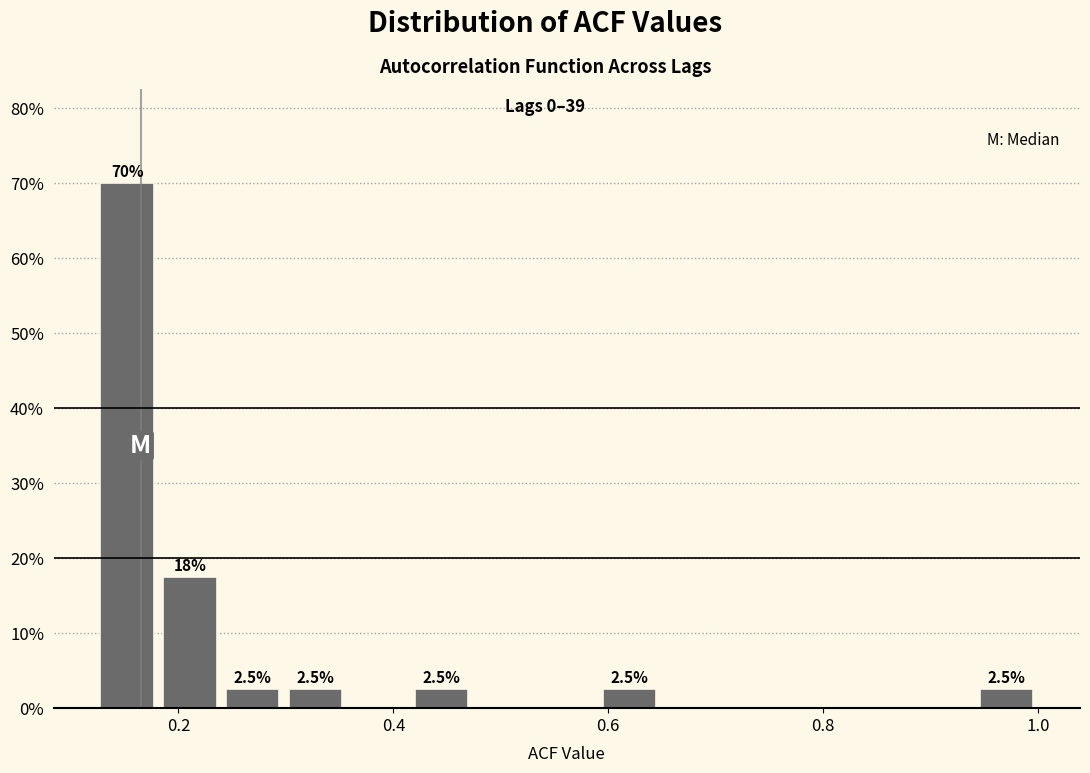

Read against the x-axis, roughly where is the centre of the tallest bar?

0.16